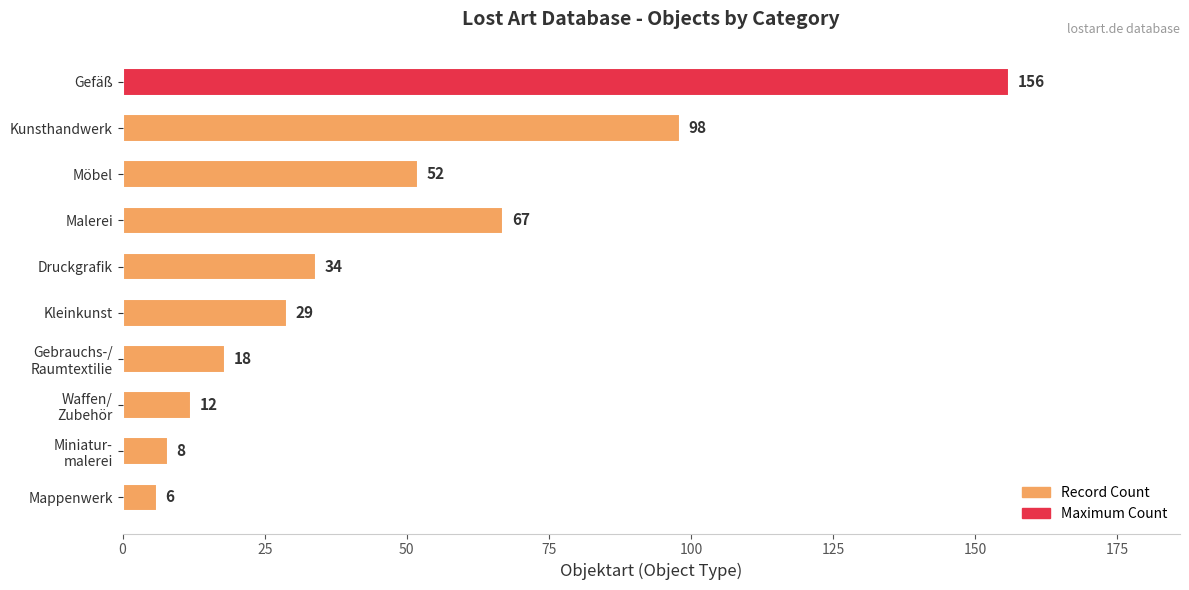

What is the average value?

48